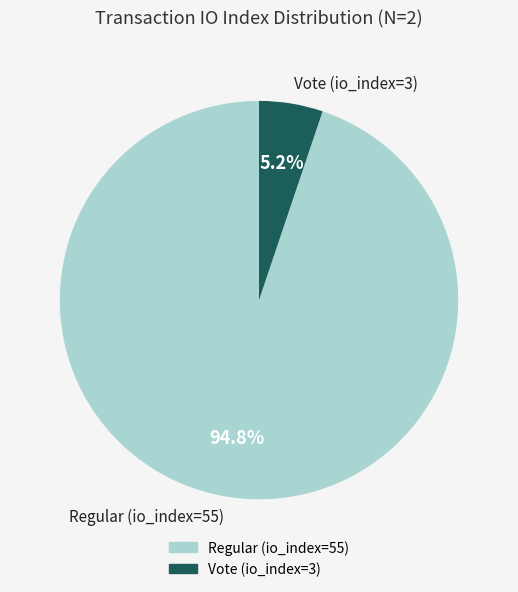

Which has a higher value, Regular (io_index=55) or Vote (io_index=3)?

Regular (io_index=55)